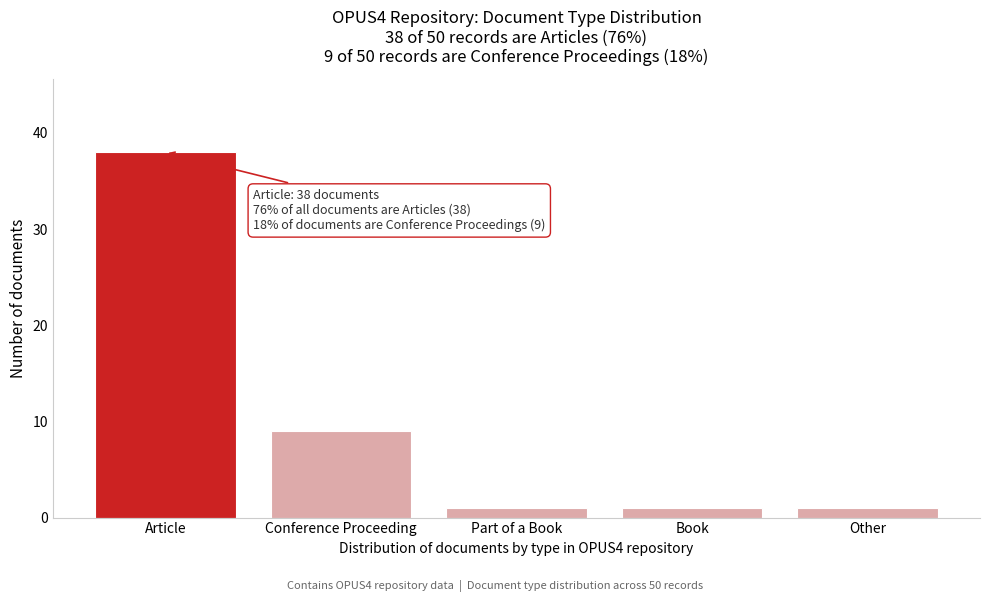

Reading left to right, transcribe all the data shown in this chart.

Article=38	Conference Proceeding=9	Part of a Book=1	Book=1	Other=1